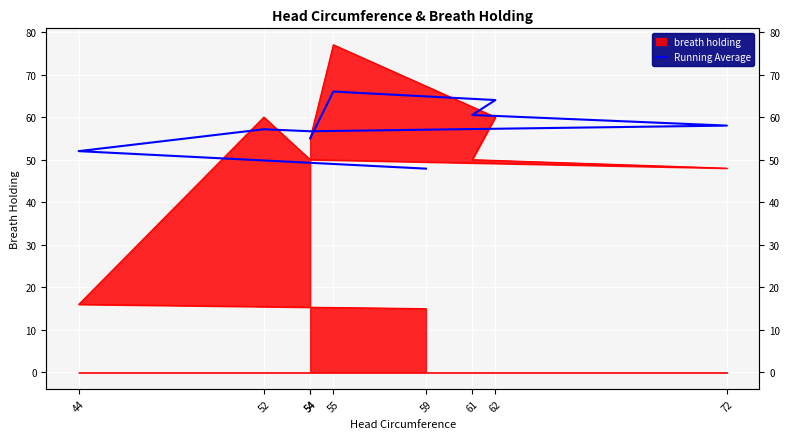

Reading left to right, transcribe all the data shown in this chart.

54=55.0	55=66.0	62=64.0	61=60.5	72=58.0	54=56.7	52=57.1	44=52.0	59=47.9